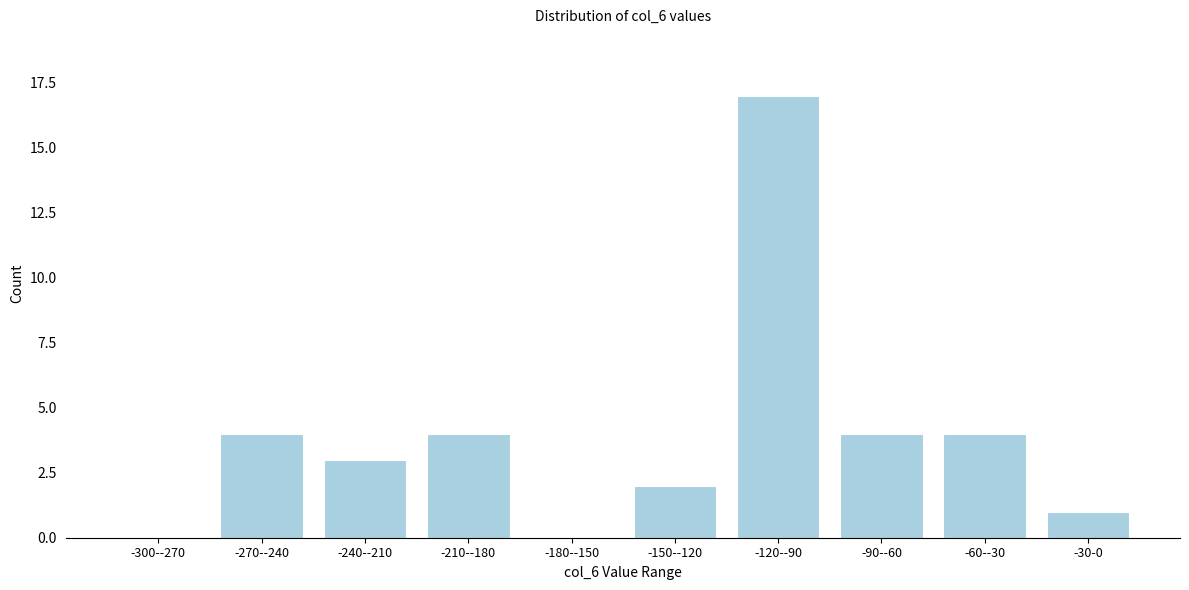

Reading left to right, list all the values displayed in this chart.

-300--270=0	-270--240=4	-240--210=3	-210--180=4	-180--150=0	-150--120=2	-120--90=17	-90--60=4	-60--30=4	-30-0=1